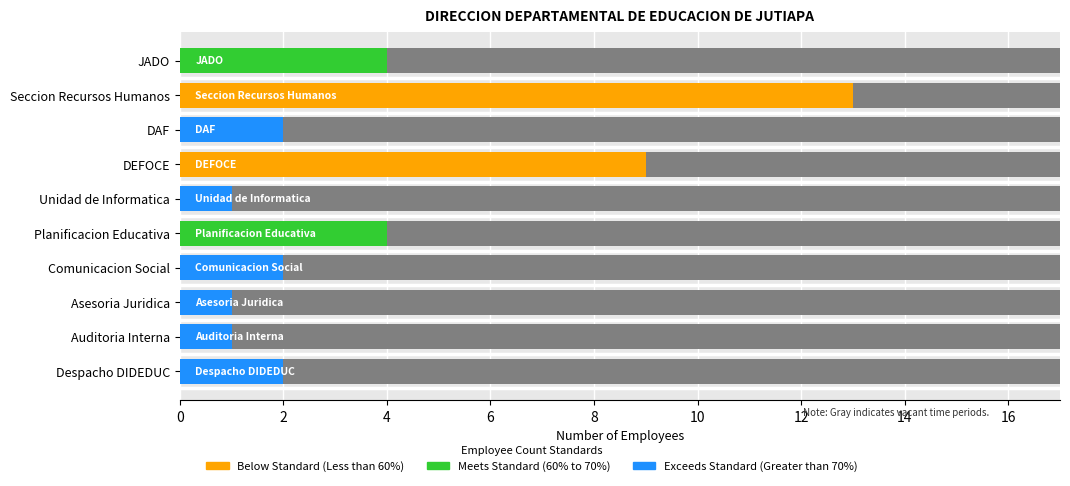

Are the bars horizontal?

Yes